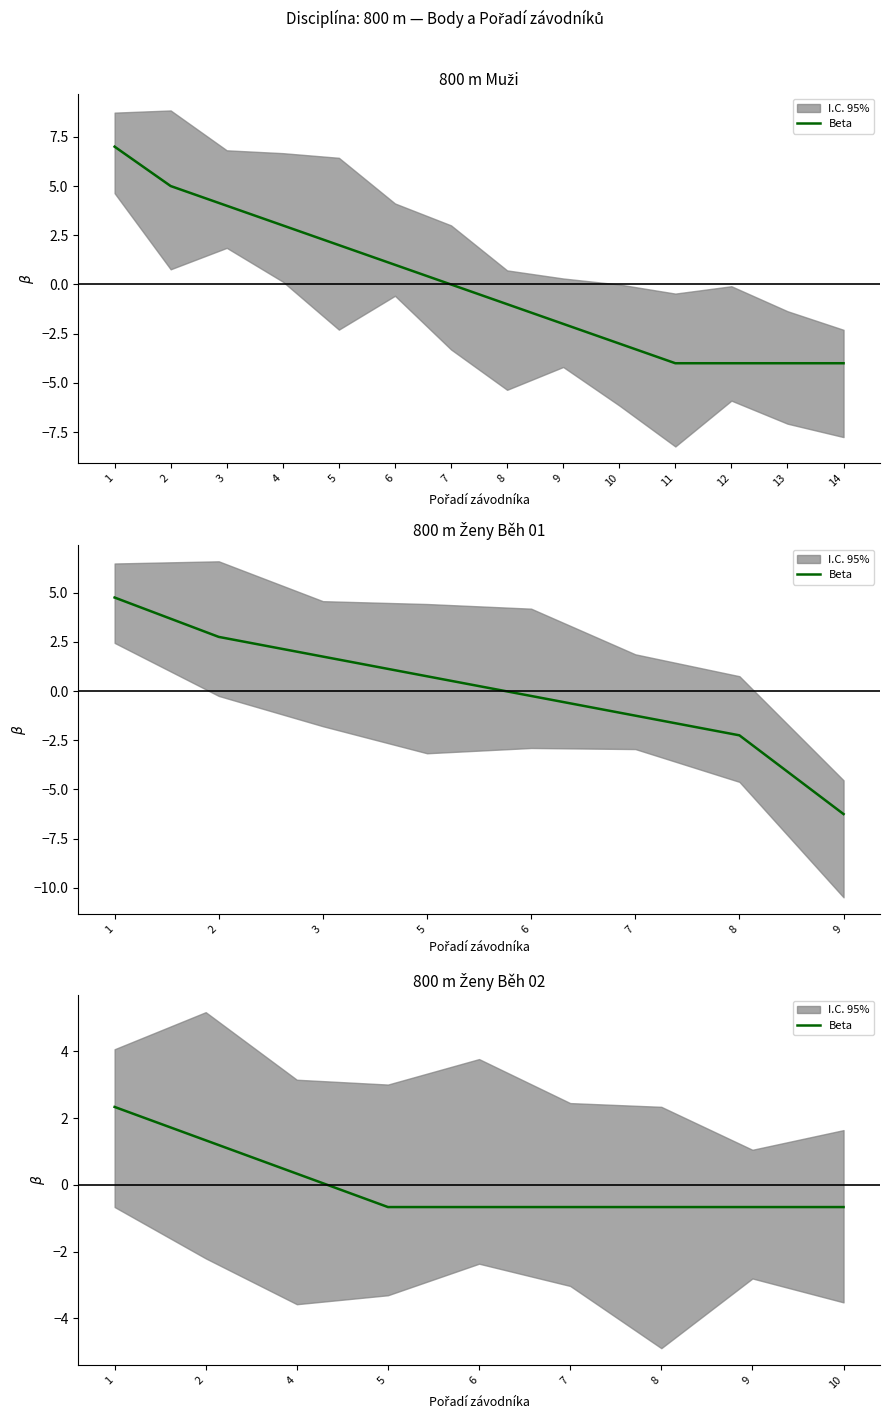

Is it true that the value at 9 is -0.2?

False